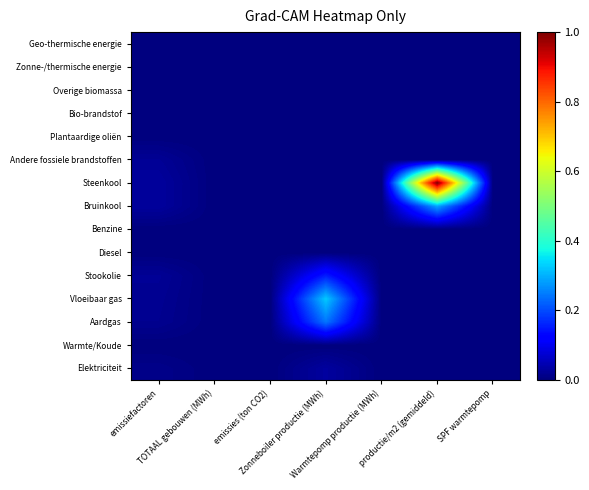

Which has a higher value, emissiefactoren or SPF warmtepomp?

emissiefactoren